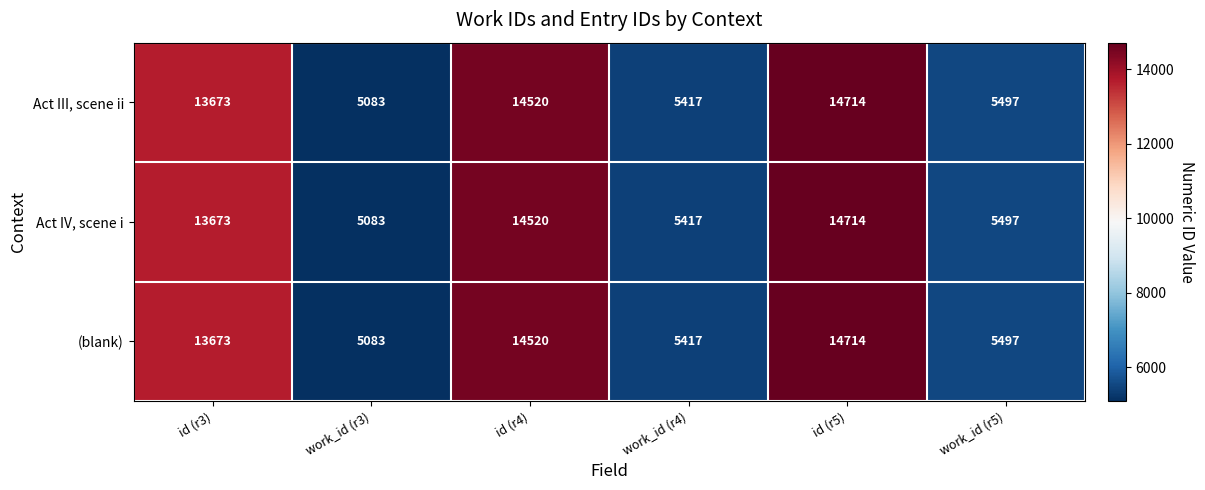

What value does the Act III, scene ii series have at work_id (r4), to the nearest 10?

5420